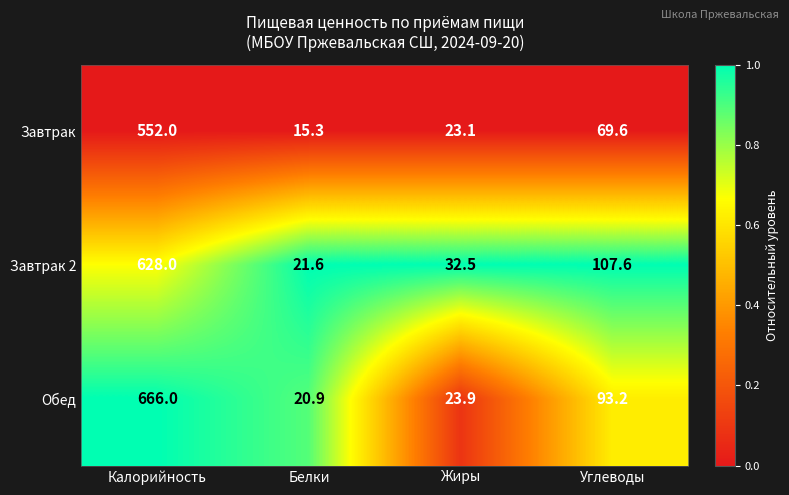

Is it true that Обед equals 171.2 at Калорийность?

False